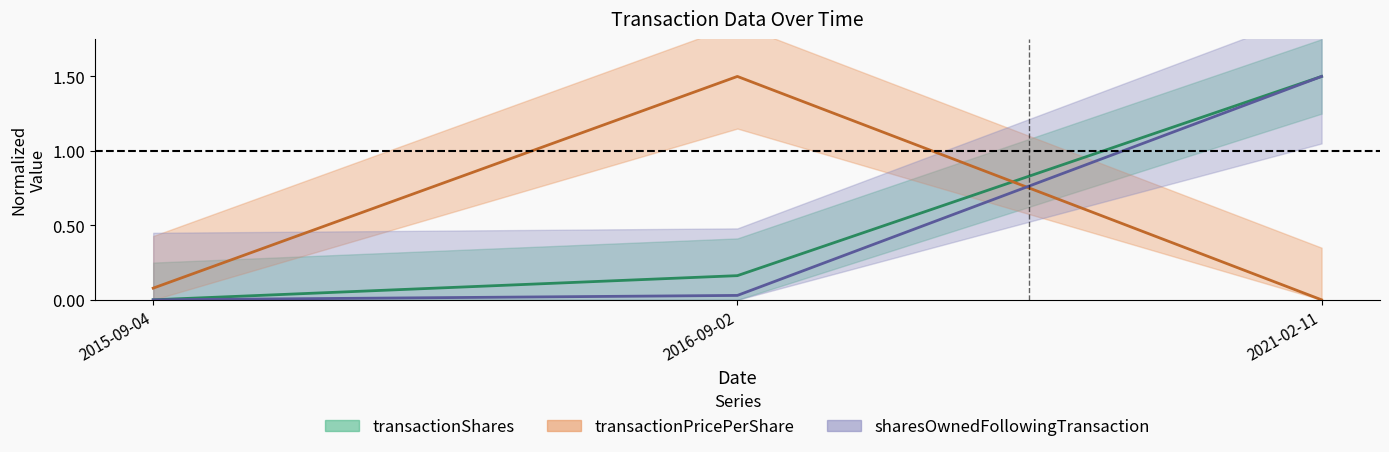

What position from the right is 2016-09-02?

2